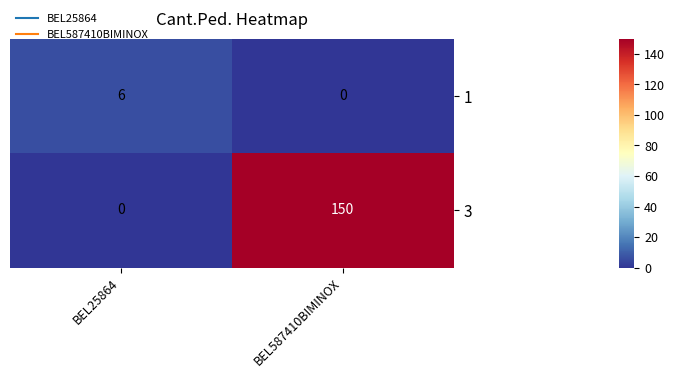

What is the sum of all 1 values?

6